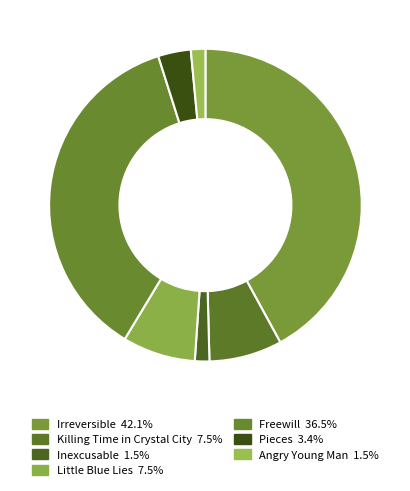

What percentage is the Pieces slice, to the nearest percent?

3%